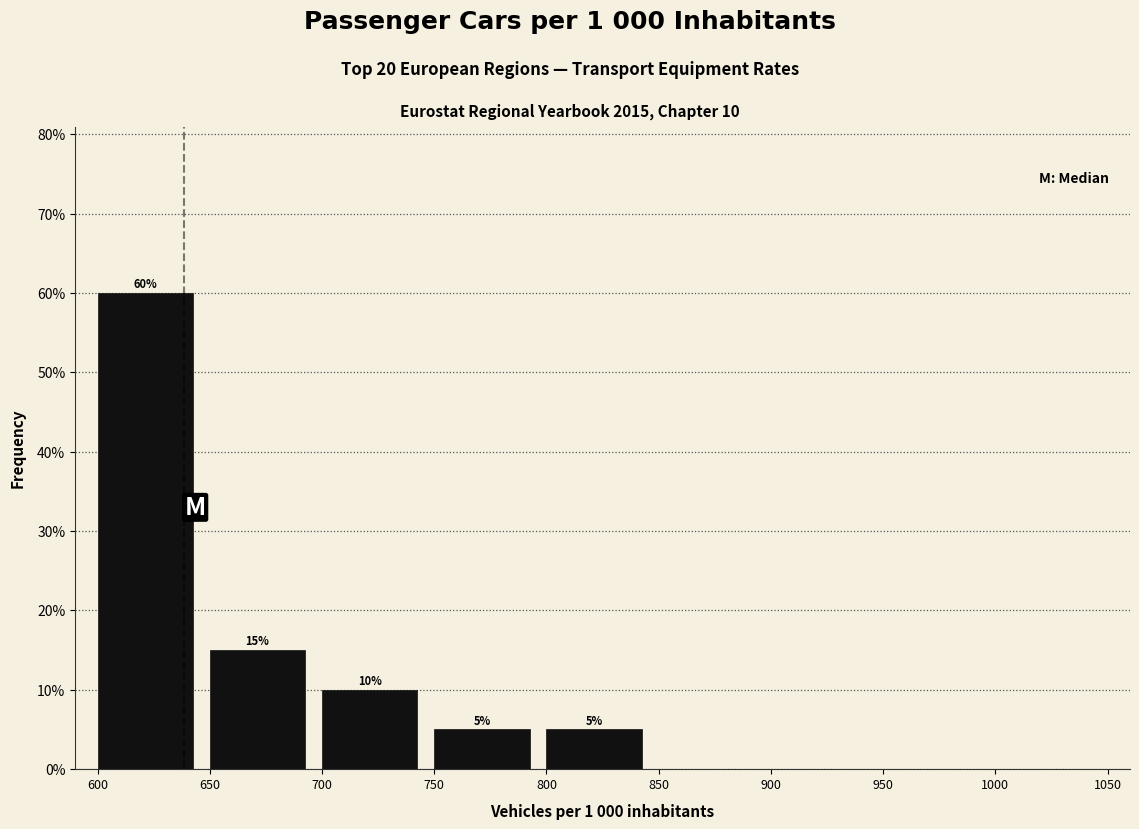

Which range on the x-axis has the tallest bar?

600 to 650